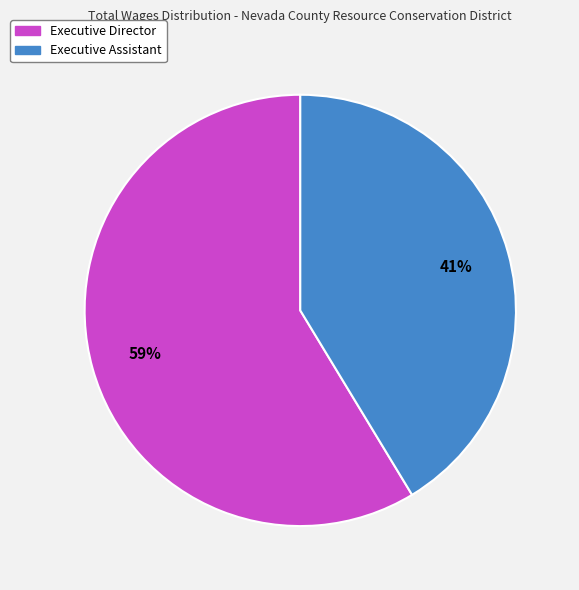

Which category has the smallest portion of the pie?

Executive Assistant